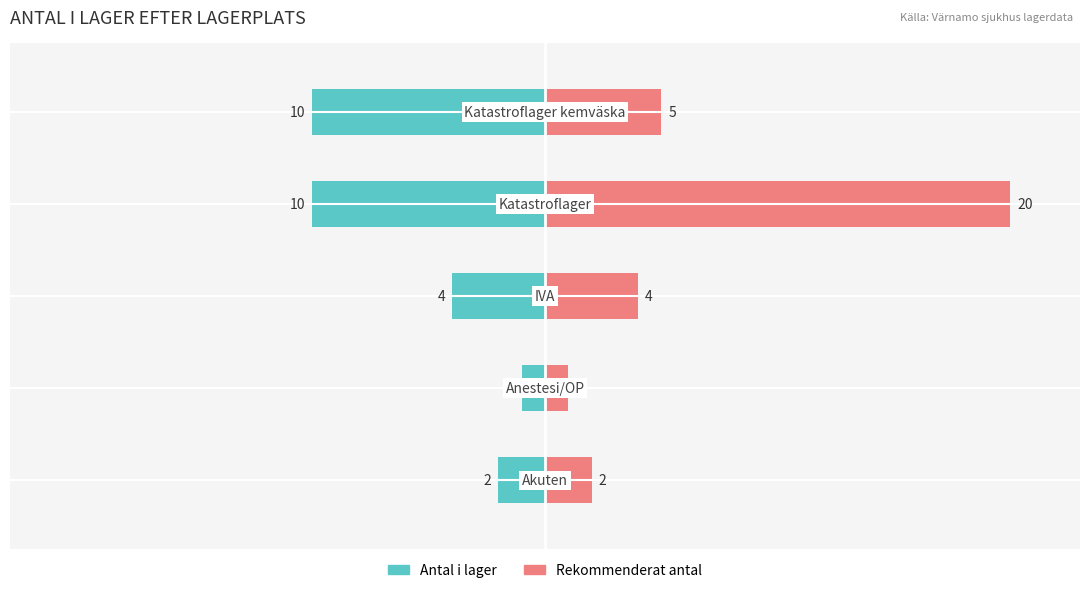

How many series are shown in this chart?

2